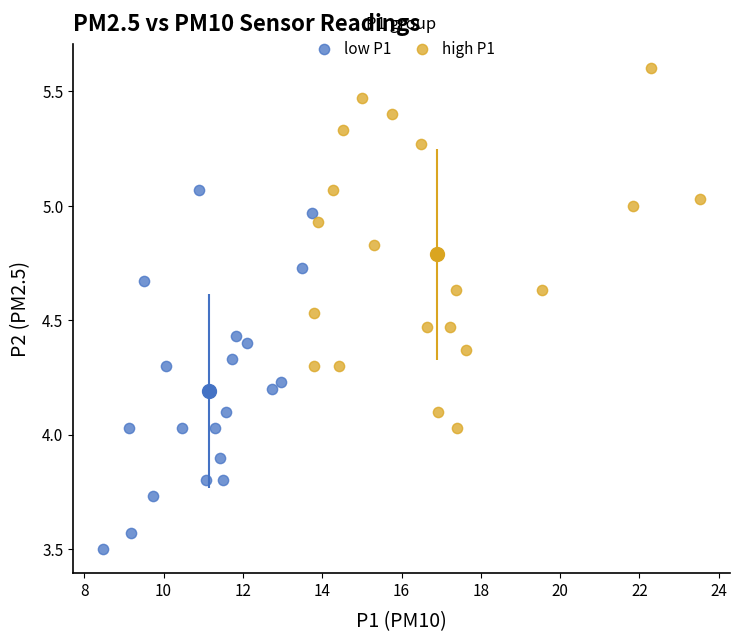

What are all the series names shown in the legend?

low P1, high P1